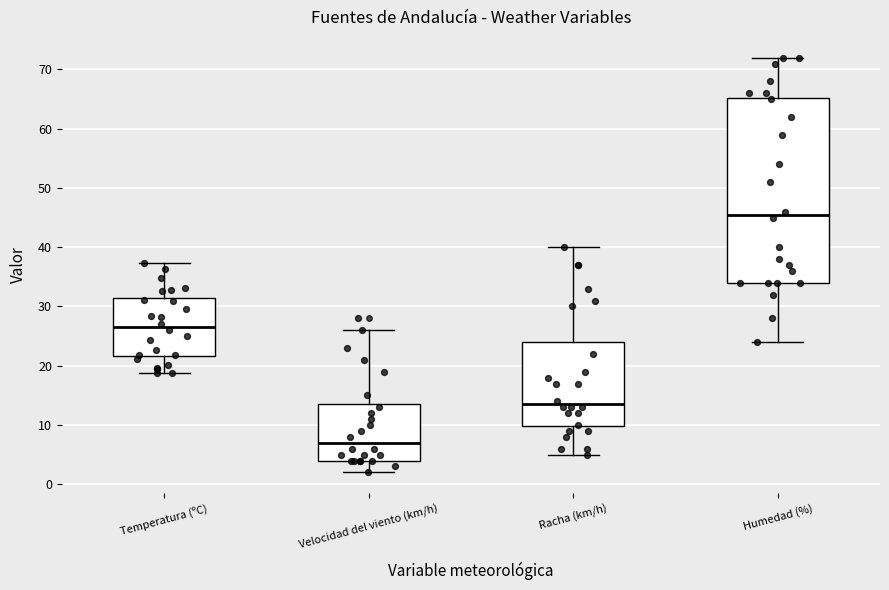

Which box's median line is the highest?

Humedad (%)